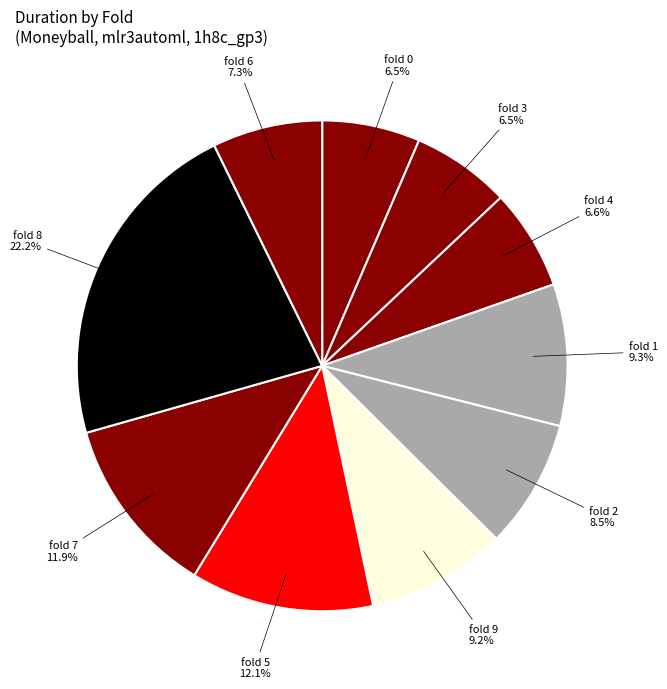

How many segments does this pie chart have?

10